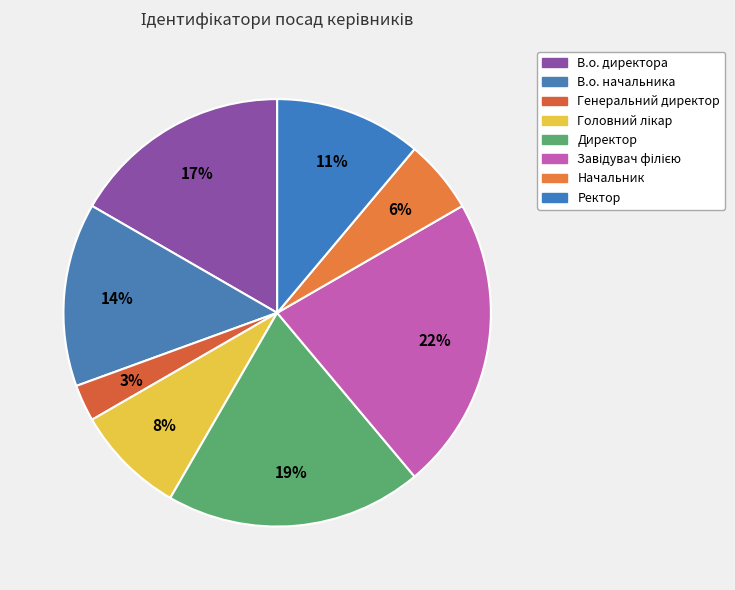

What percentage is the В.о. начальника slice, to the nearest percent?

14%